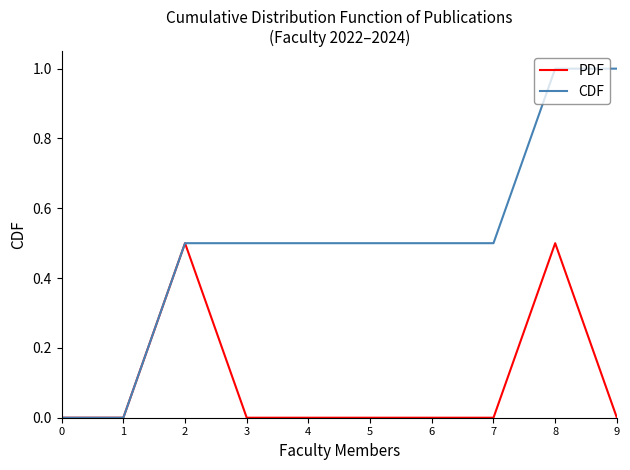

What is the difference between the maximum and minimum values in the PDF series?

0.5